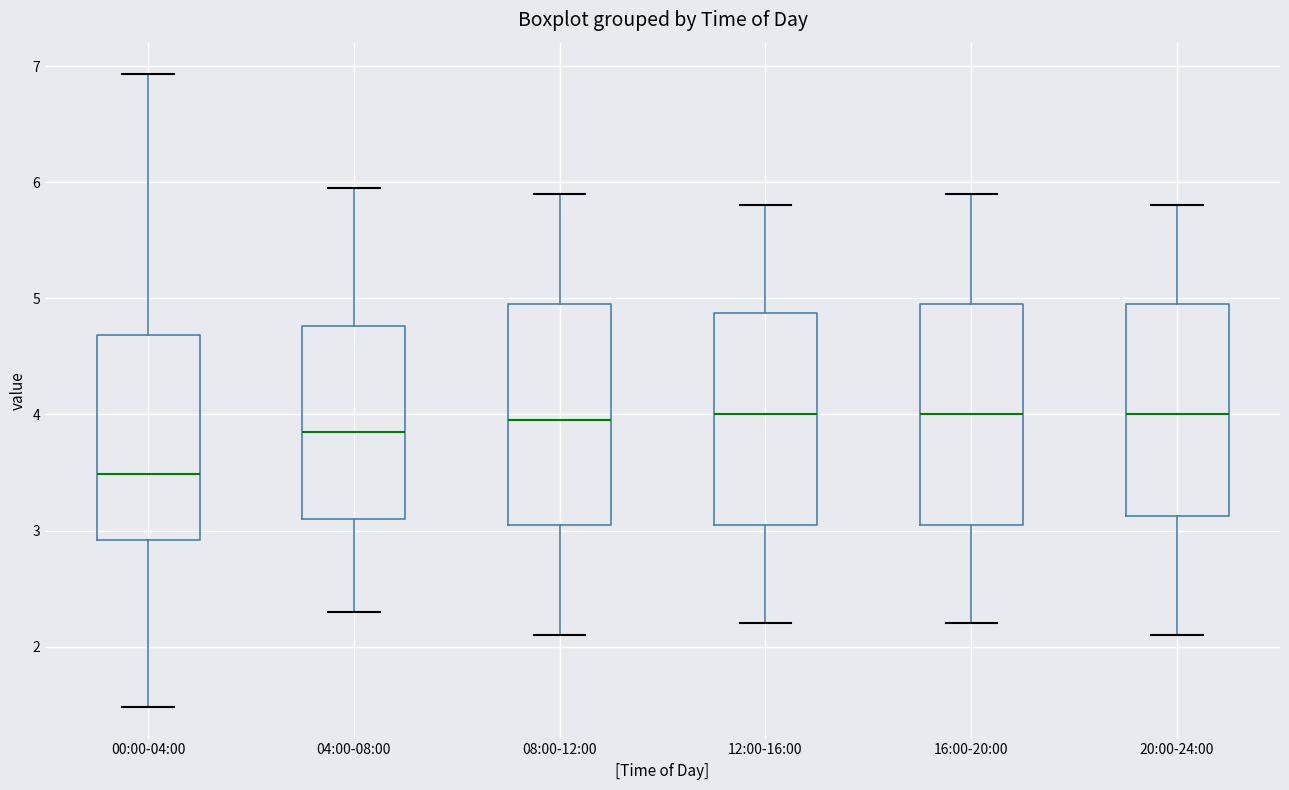

Reading left to right, transcribe this box plot: for each box, give where its median line is, the range the box spans, and where its two whiskers end, as read against the y-axis. The values are not printed on the chart, so give them approximately, as read against the axis.

00:00-04:00: median 3.5, box 2.9 to 4.7, whiskers 1.5 to 6.9
04:00-08:00: median 3.9, box 3.1 to 4.8, whiskers 2.3 to 6.0
08:00-12:00: median 4.0, box 3.1 to 5.0, whiskers 2.1 to 5.9
12:00-16:00: median 4.0, box 3.1 to 4.9, whiskers 2.2 to 5.8
16:00-20:00: median 4.0, box 3.1 to 5.0, whiskers 2.2 to 5.9
20:00-24:00: median 4.0, box 3.1 to 5.0, whiskers 2.1 to 5.8